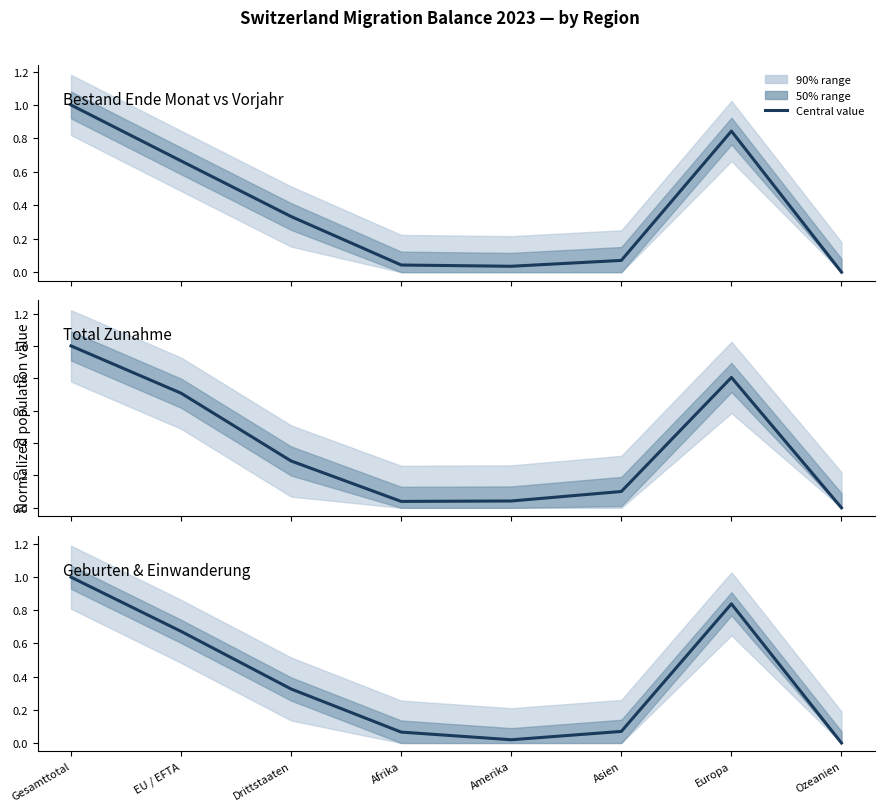

What is the sum of all Total Zunahme values?

3.0